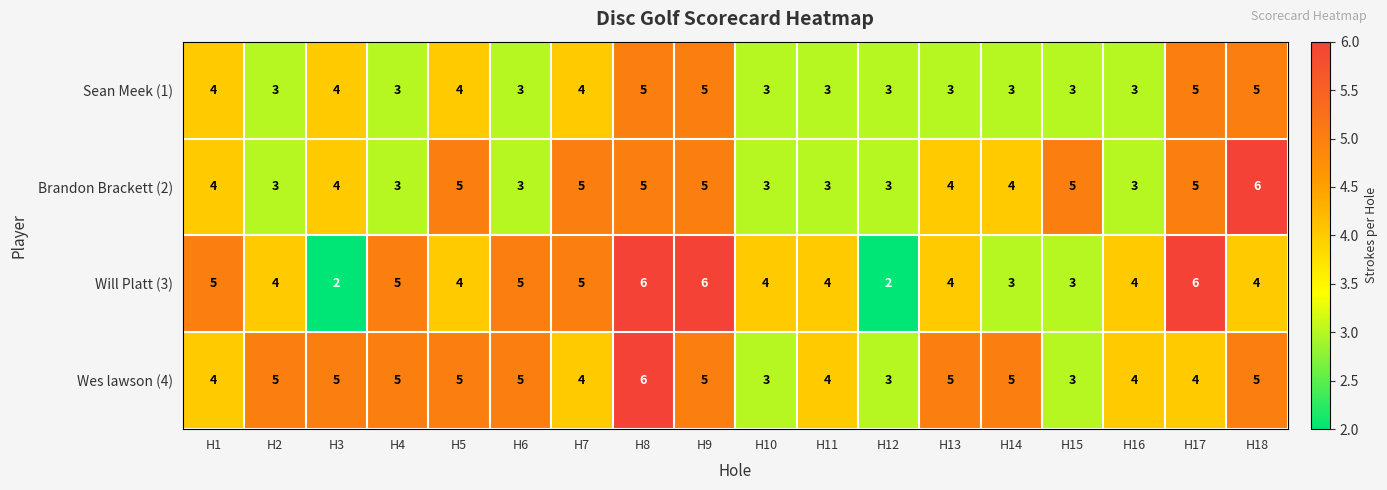

What is the greatest value displayed?

6